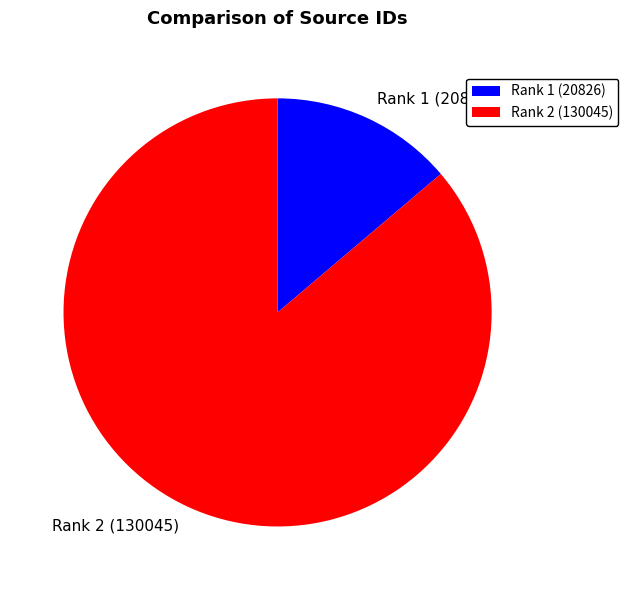

Approximately how many times larger is the value at Rank 2 (130045) compared to Rank 1 (20826)?

6.2